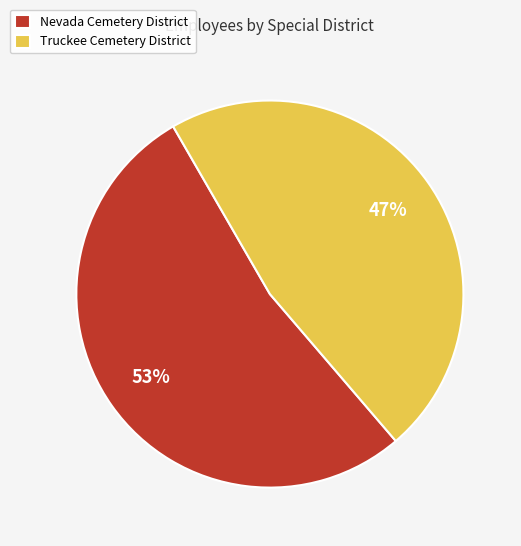

What is the ratio of the value at Truckee Cemetery District to the value at Nevada Cemetery District?

0.9